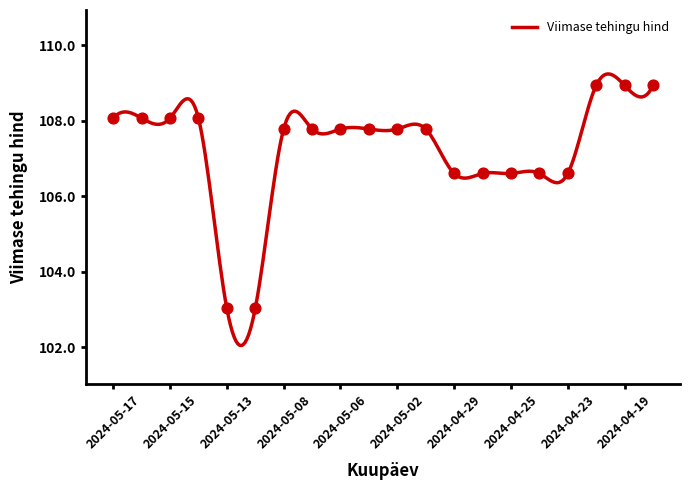

Which has a higher value, 2024-05-15 or 2024-05-14?

2024-05-15